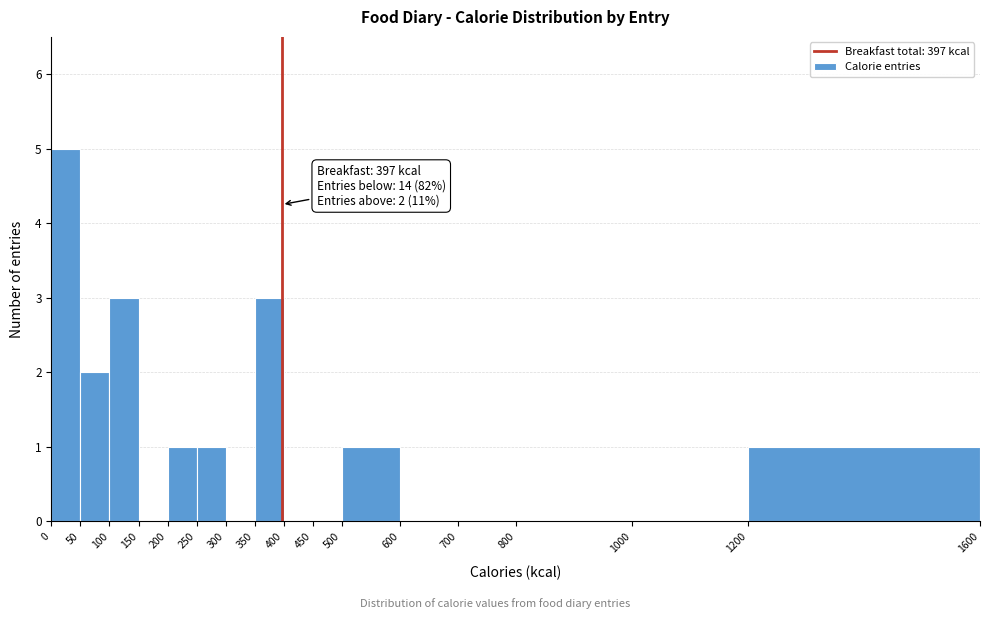

Which range on the x-axis has the tallest bar?

0 to 50